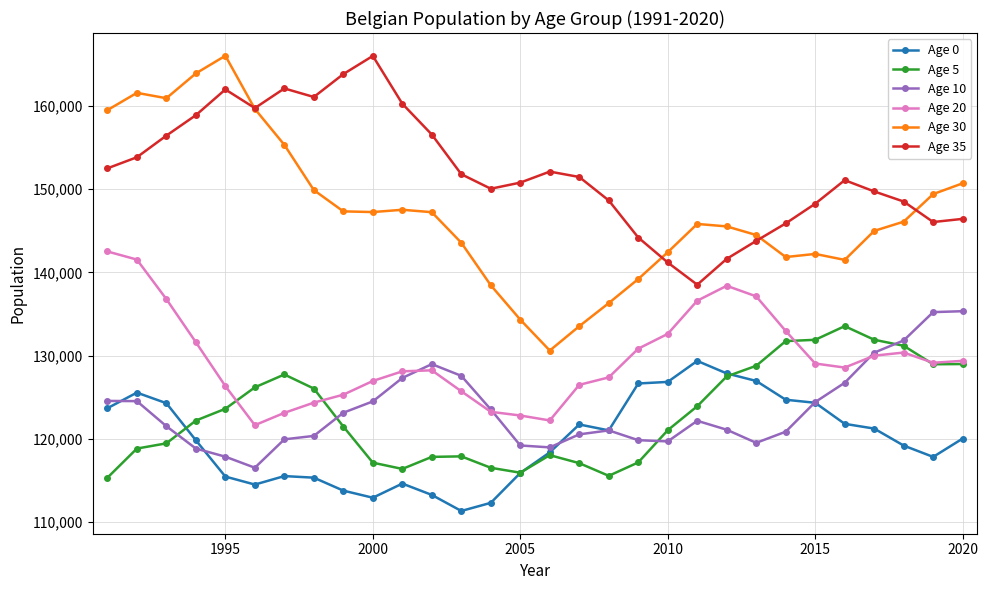

What is the greatest value displayed?

166034